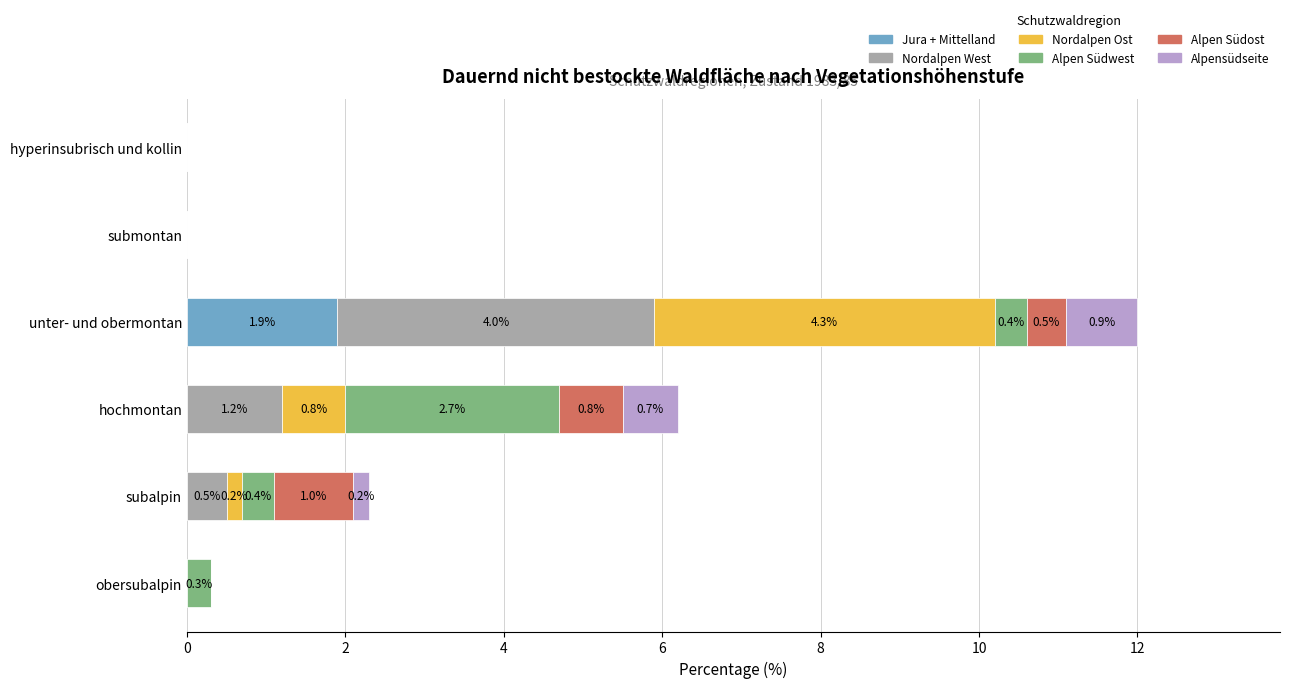

What is the maximum value for Jura + Mittelland?

1.9